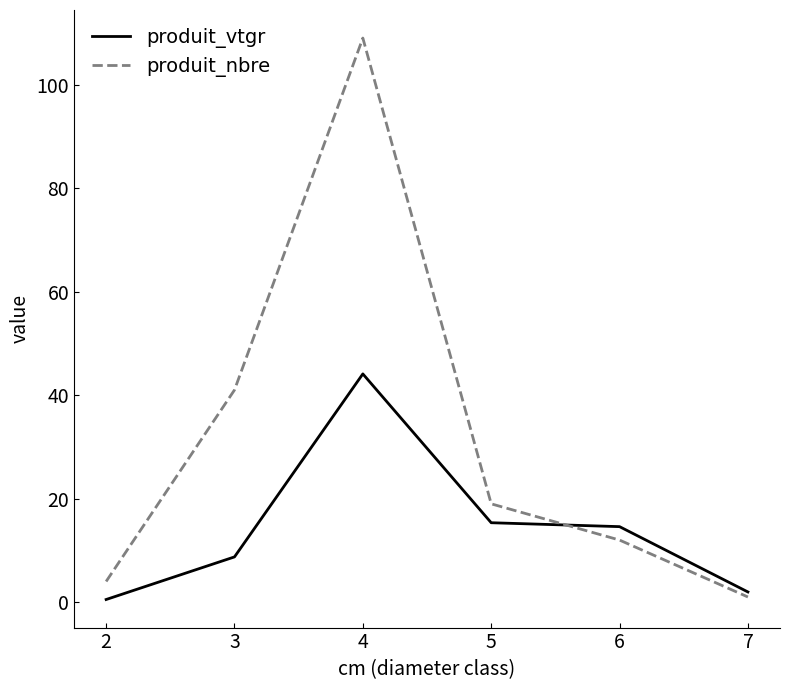

How many values in the produit_nbre series are below 19?

3